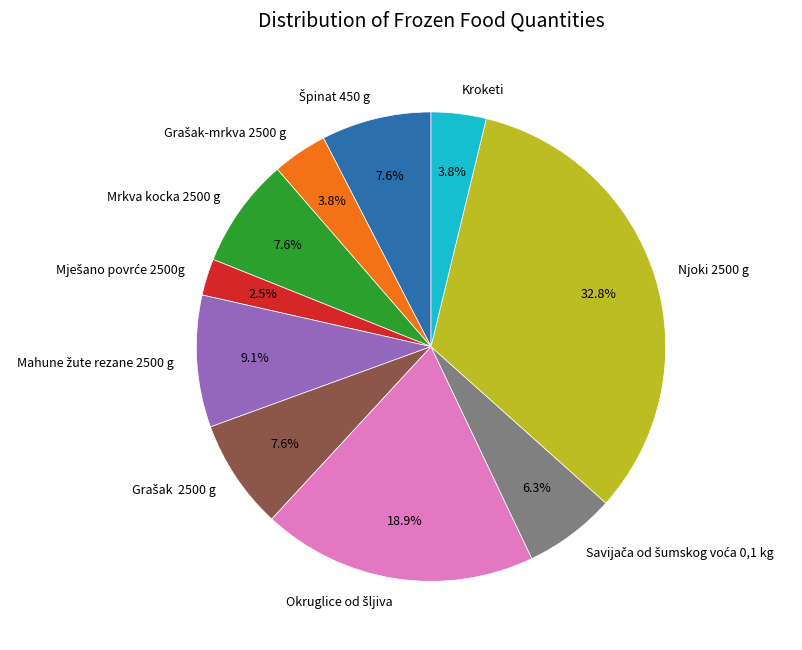

Which slice is the largest?

Njoki 2500 g